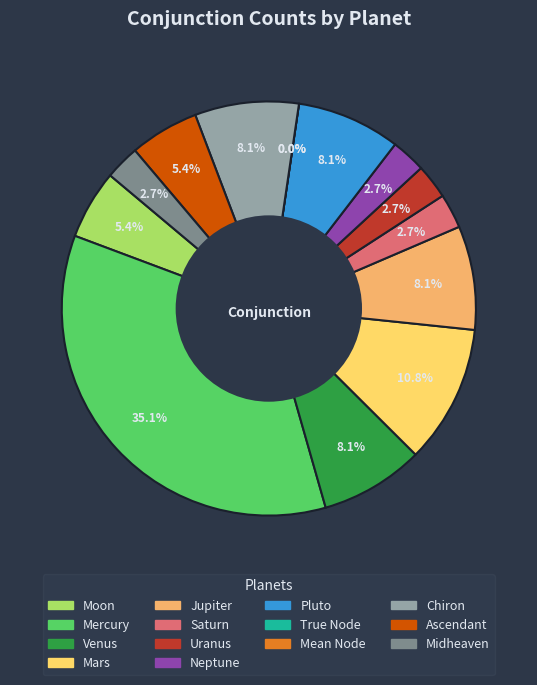

Which slice is the largest?

Mercury